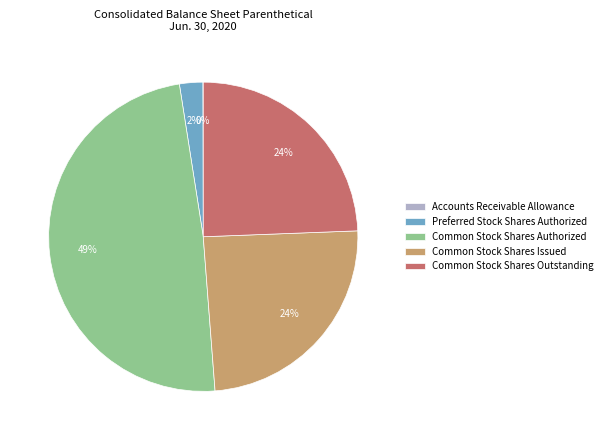

To the nearest percent, what is the average slice percentage?

20%